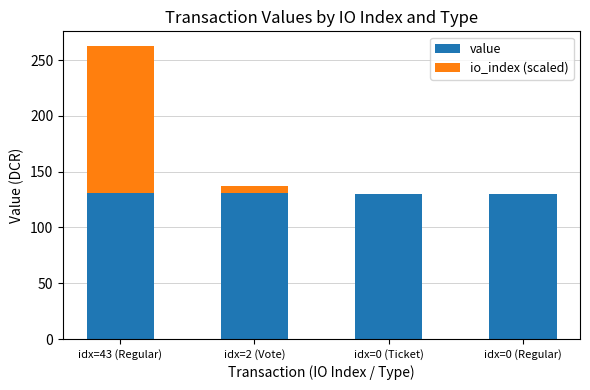

The value of value at idx=0 (Regular) is 130.3. True or false?

True